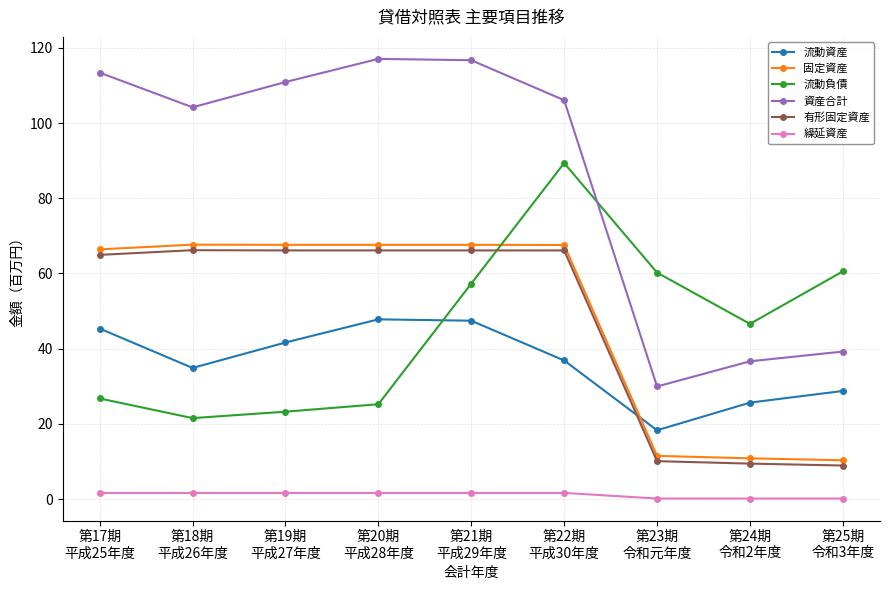

What is the maximum value for 有形固定資産?

66.2